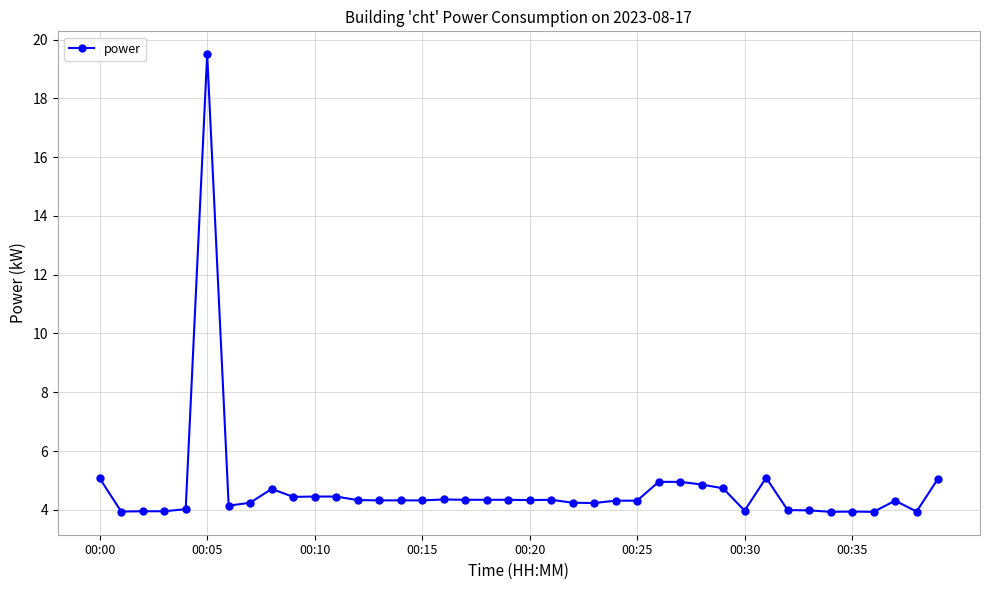

What is the smallest value displayed?

3.9